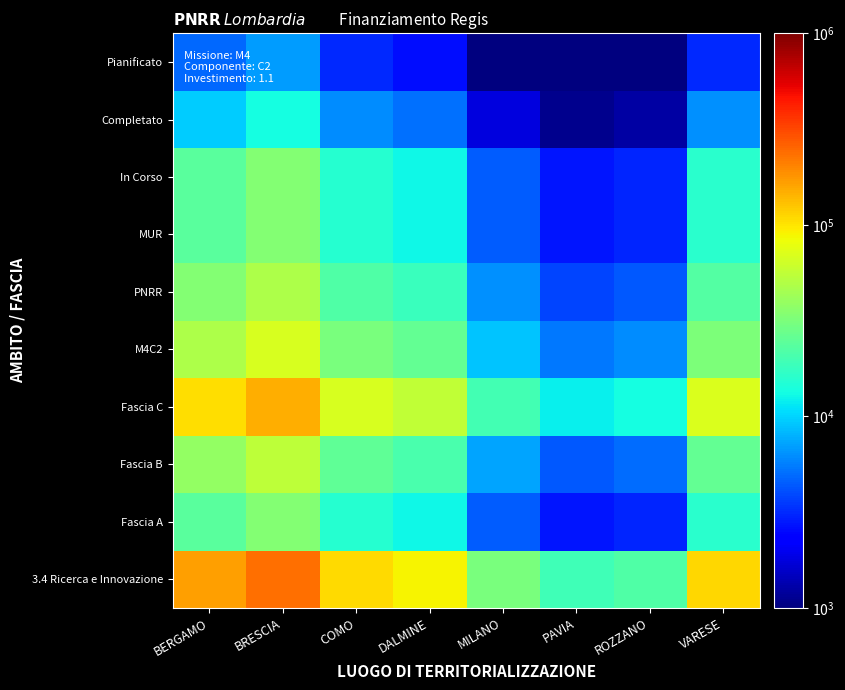

Count the number of data series in this chart.

10